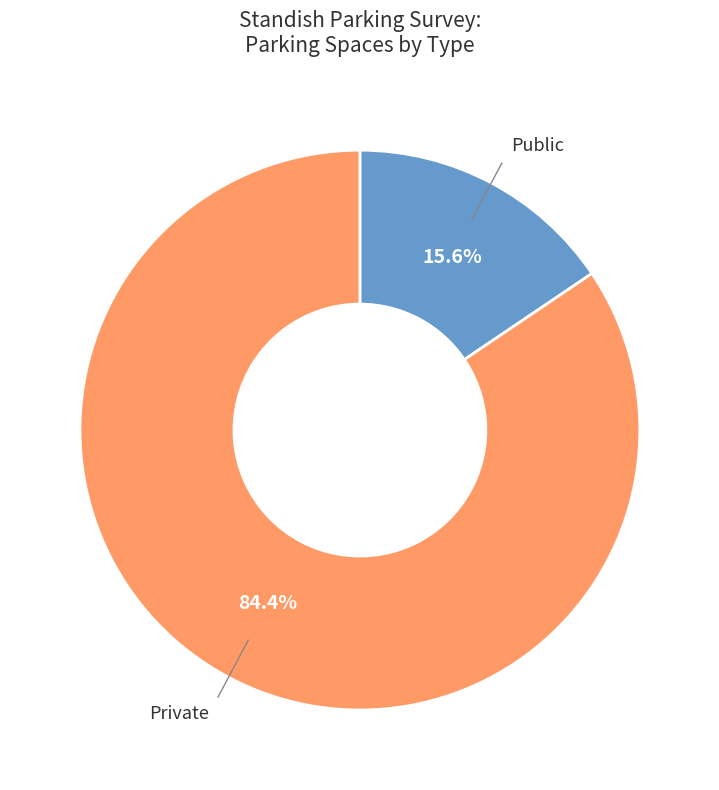

Count the number of slices in the pie.

2